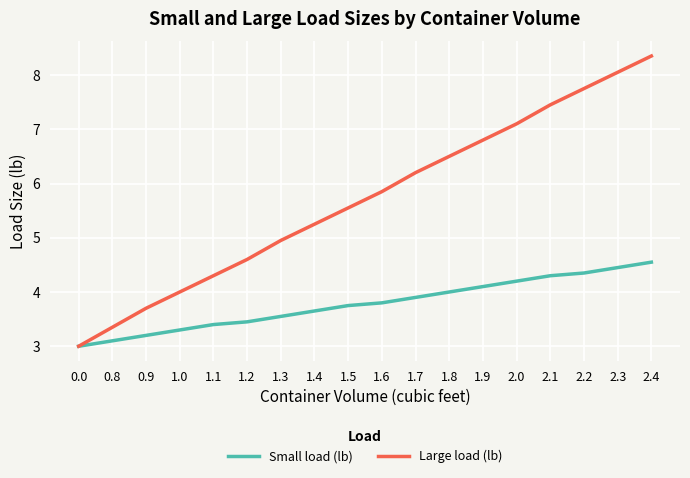

Rank the series at 2.2 from highest to lowest value.

Large load (lb), Small load (lb)